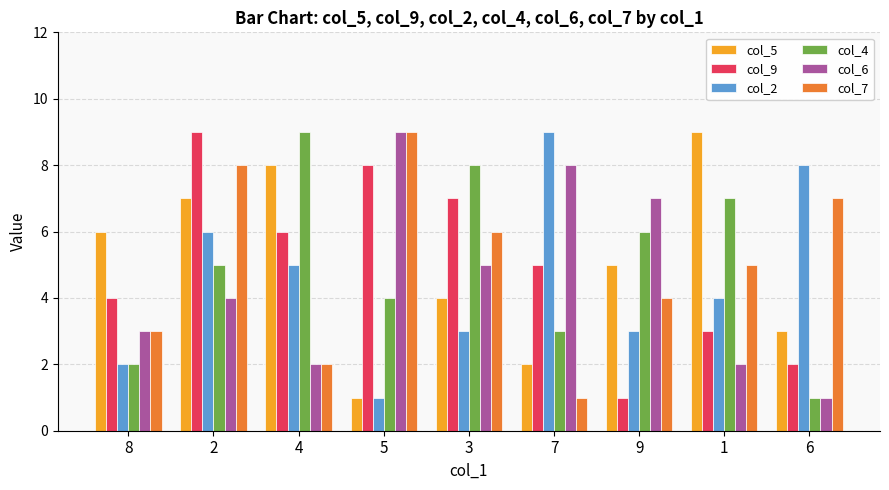

At how many categories does at least one series exceed 3?

9